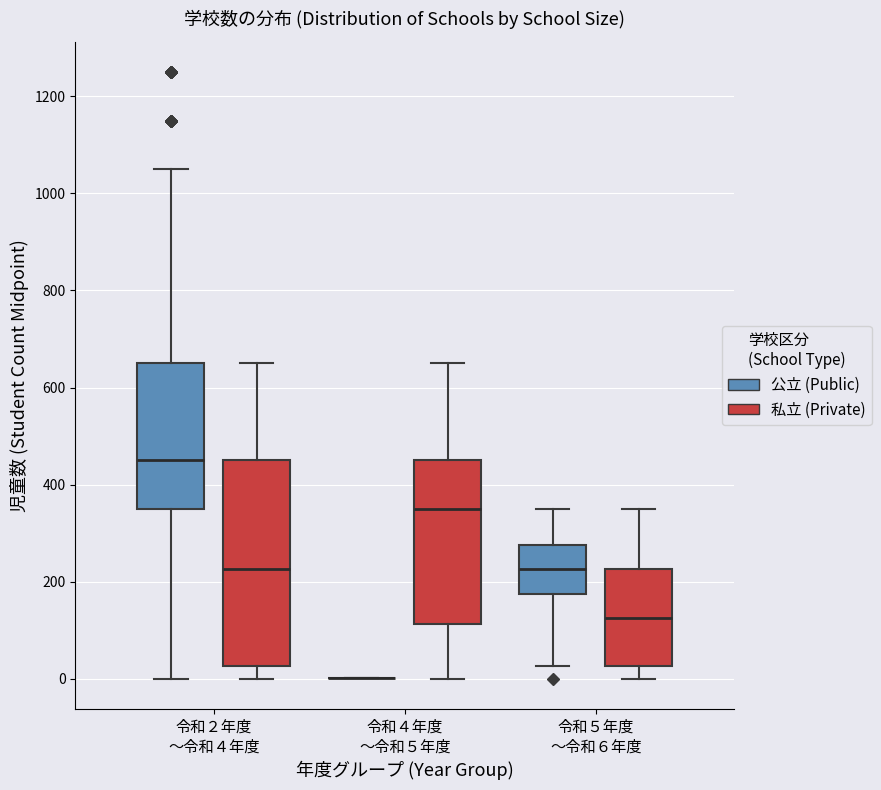

Where does the median line of the box for 令和２年度 ～令和４年度 (私立 (Private)) sit on the y-axis? The values are not printed on the chart, so give them approximately, as read against the axis.

220